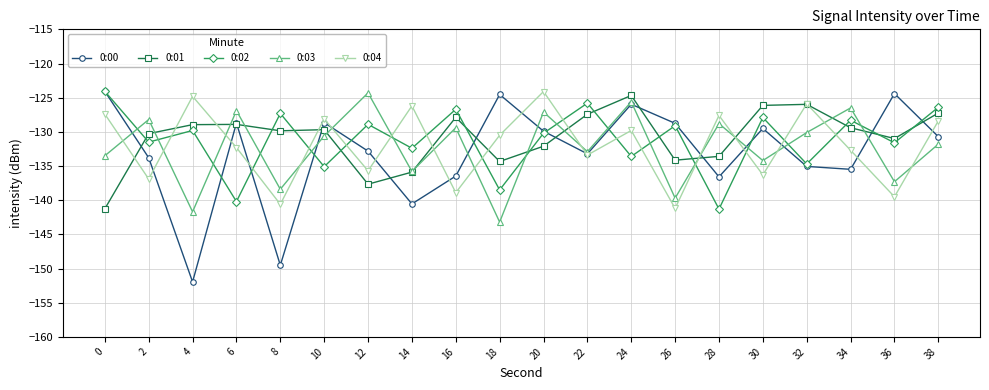

True or false: 0:02 has more than 0 interior local peaks.

True